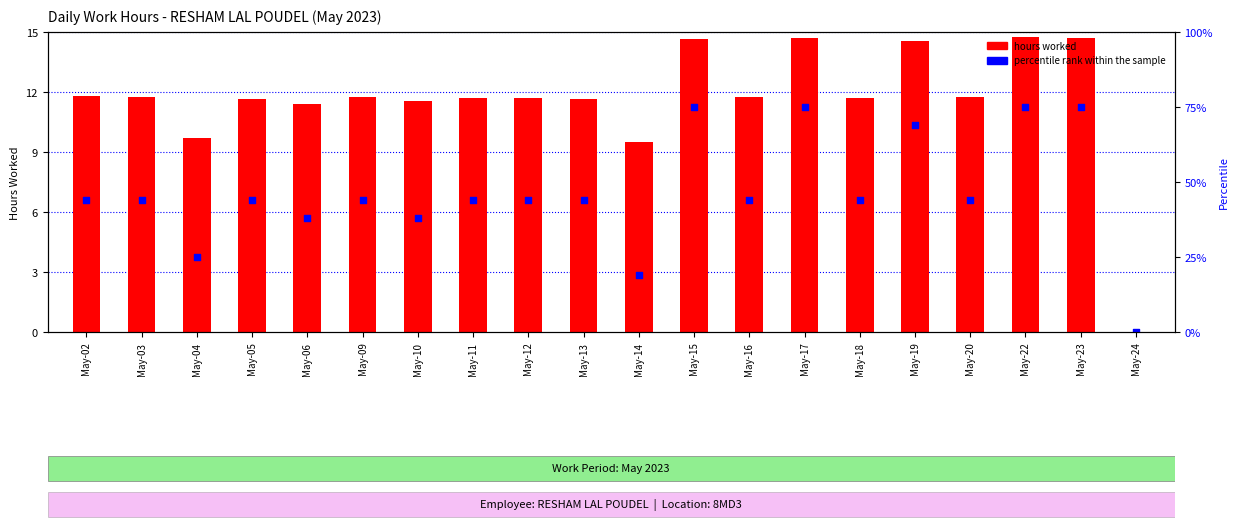

Which series contains the highest Y value?

hours worked